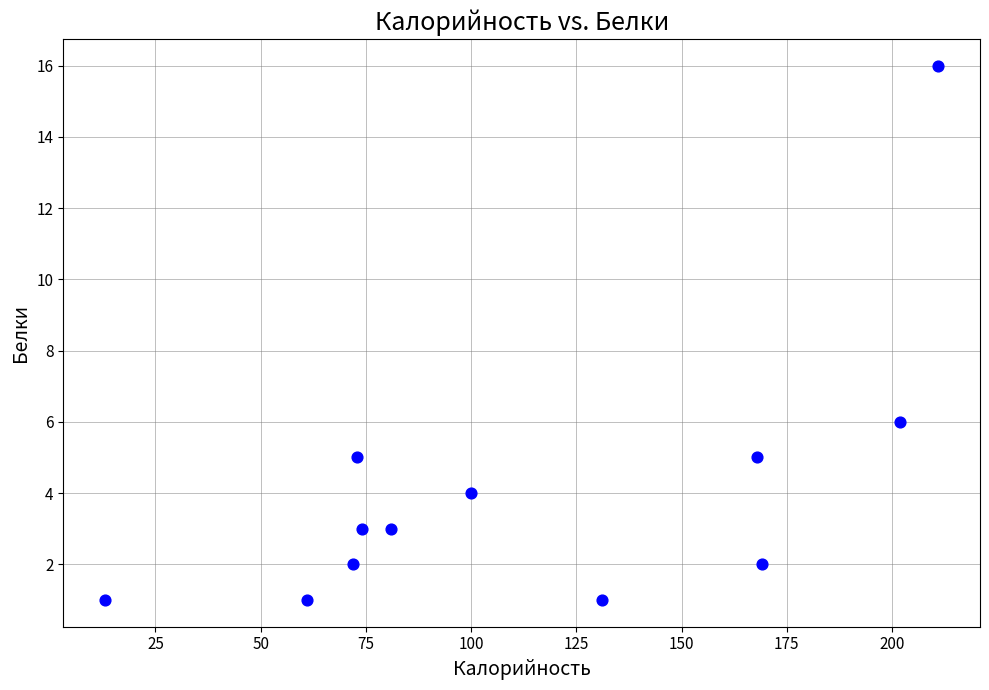

What is the range of Y values (max minus min)?

15